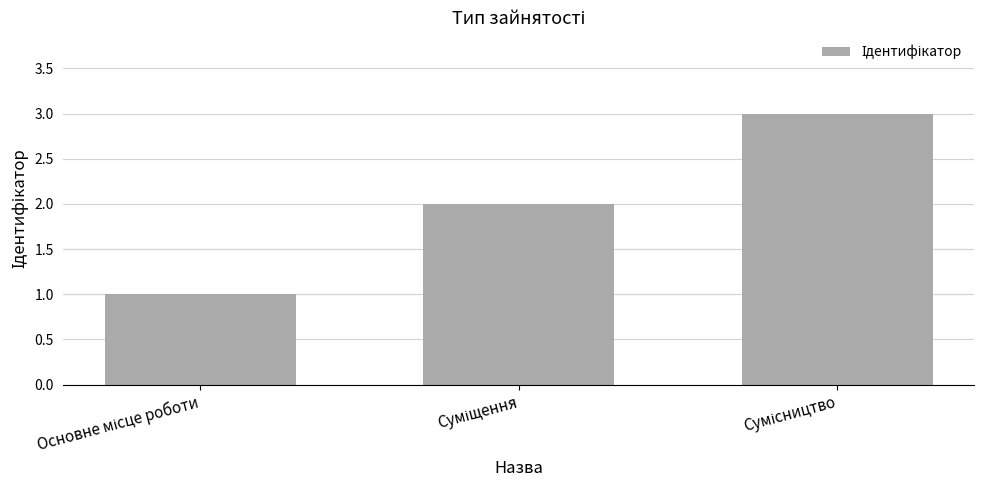

What is the greatest value displayed?

3